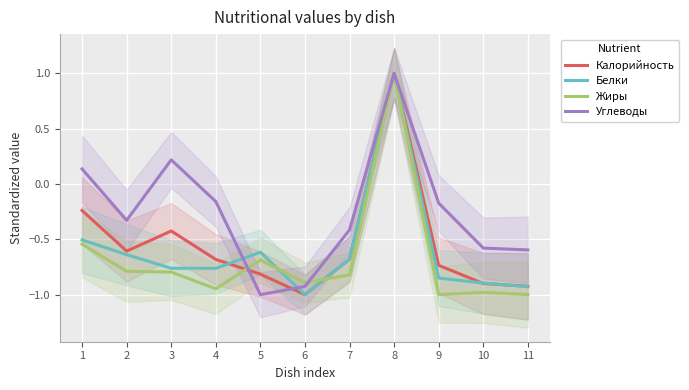

At 1, list the series in order from largest to smallest.

Углеводы, Калорийность, Белки, Жиры